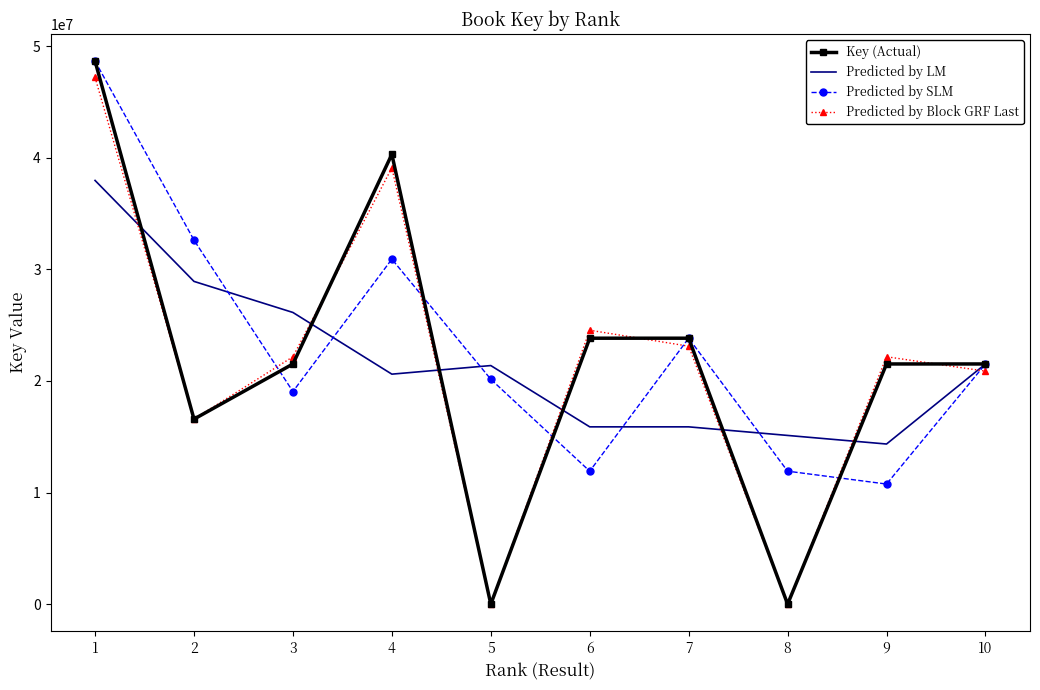

What is the sum of all Predicted by Block GRF Last values?

215720920.1